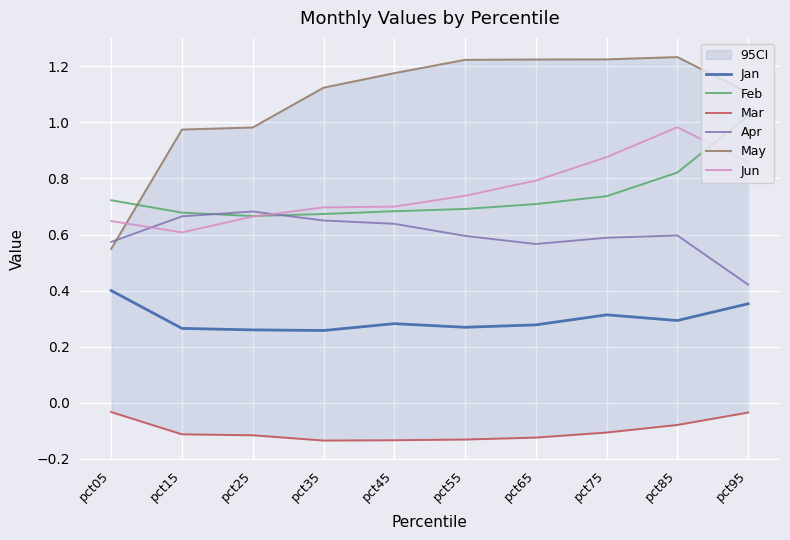

Reading right to left, extract all data points from this chart.

Jan: 0.4	0.3	0.3	0.3	0.3	0.3	0.3	0.3	0.3	0.4
Feb: 1.0	0.8	0.7	0.7	0.7	0.7	0.7	0.7	0.7	0.7
Mar: -0.0	-0.1	-0.1	-0.1	-0.1	-0.1	-0.1	-0.1	-0.1	-0.0
Apr: 0.4	0.6	0.6	0.6	0.6	0.6	0.7	0.7	0.7	0.6
May: 1.1	1.2	1.2	1.2	1.2	1.2	1.1	1.0	1.0	0.5
Jun: 0.9	1.0	0.9	0.8	0.7	0.7	0.7	0.7	0.6	0.6